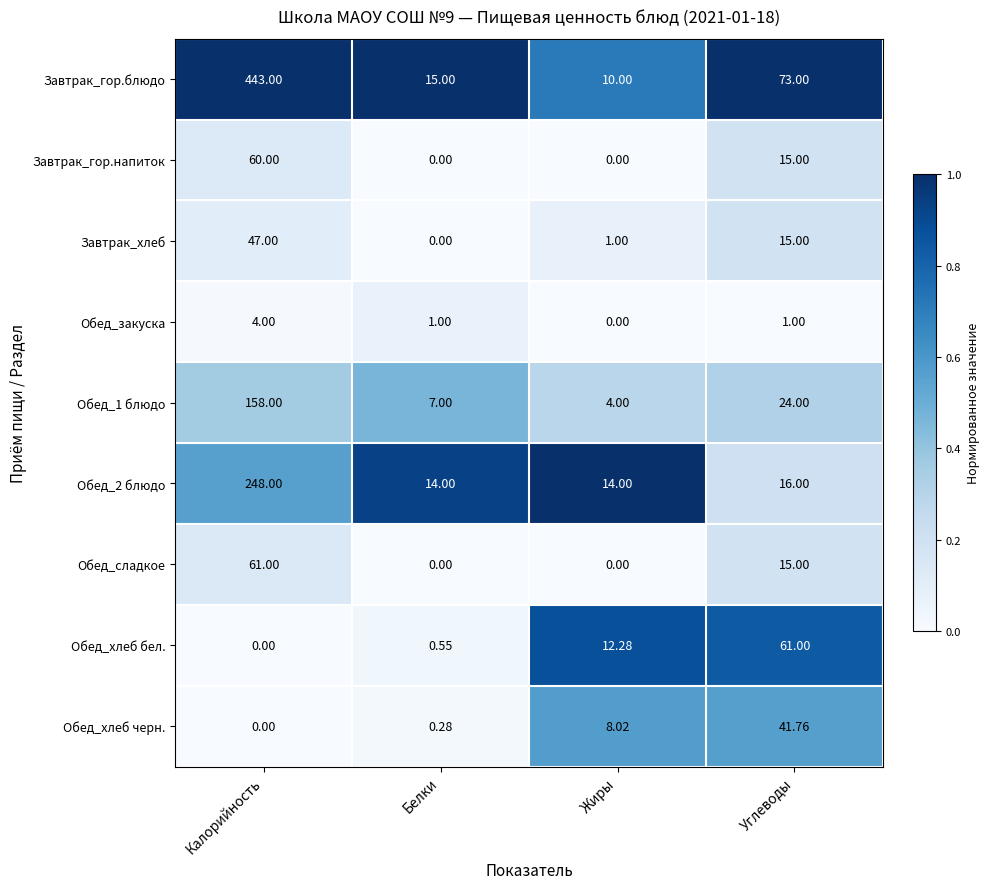

List the labels in order of Обед_хлеб бел. value, smallest first.

Калорийность, Белки, Жиры, Углеводы